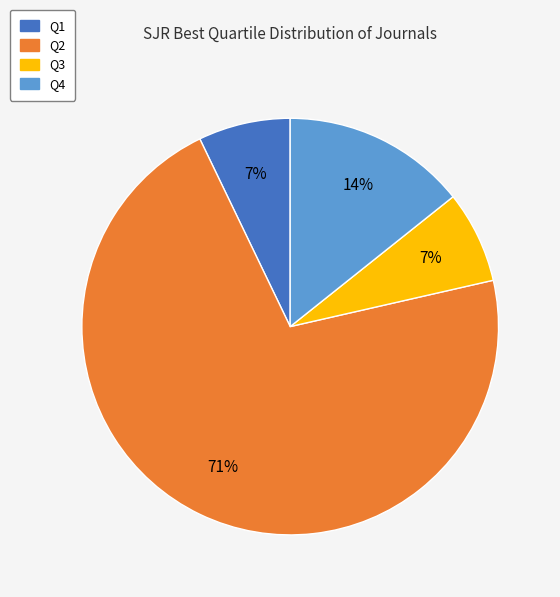

To the nearest percent, what portion does Q4 represent?

14%